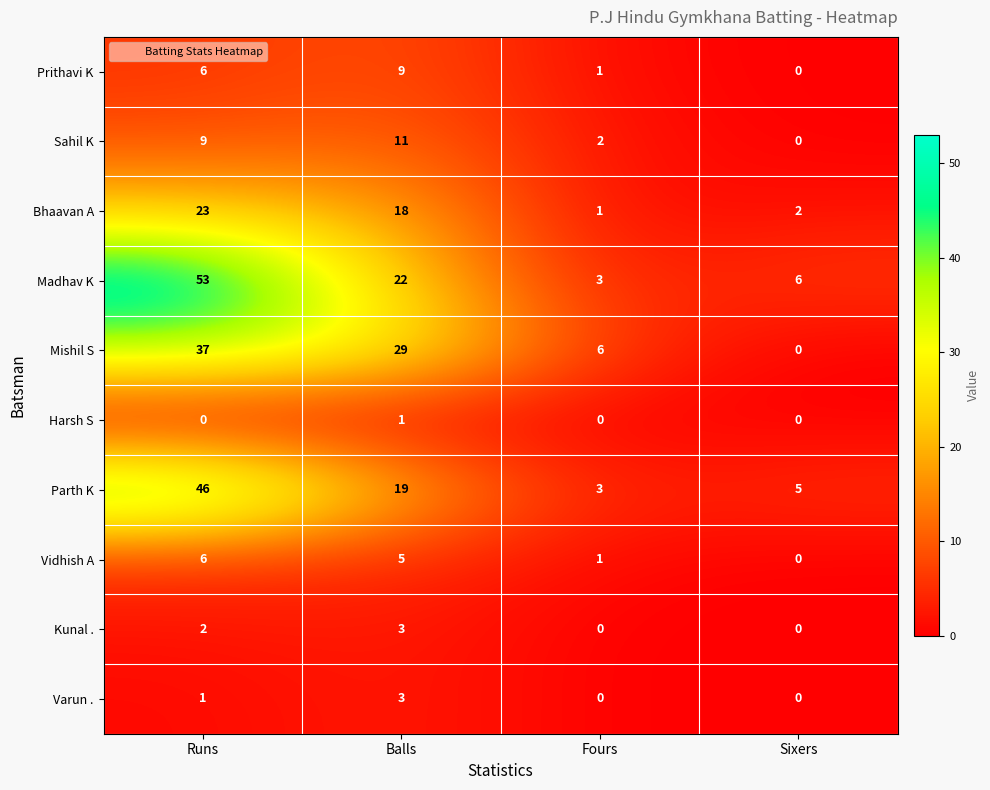

Rank the categories by Parth K value from lowest to highest.

Fours, Sixers, Balls, Runs